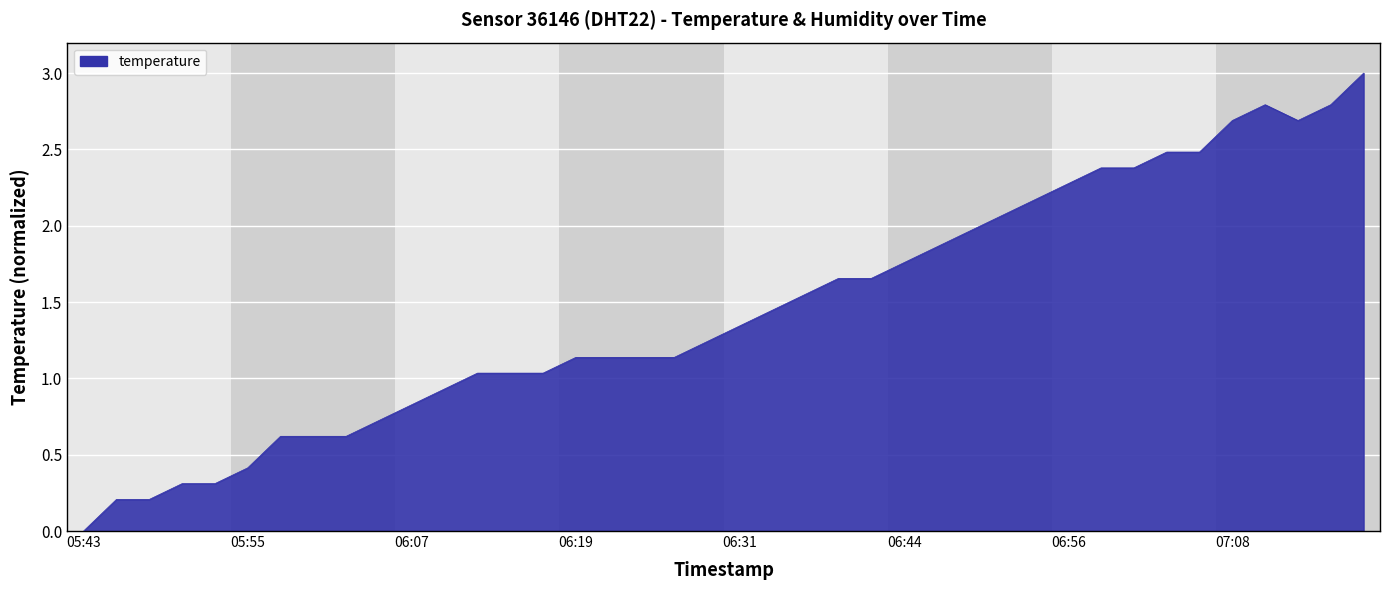

What is the average value?

1.5